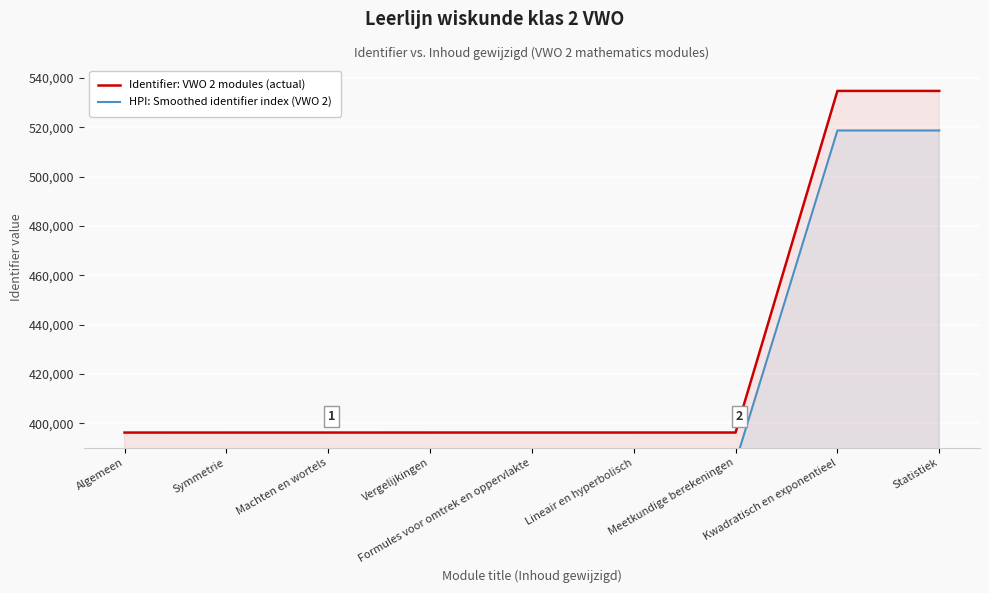

True or false: HPI: Smoothed identifier index (VWO 2) and Identifier: VWO 2 modules (actual) cross at least once.

False